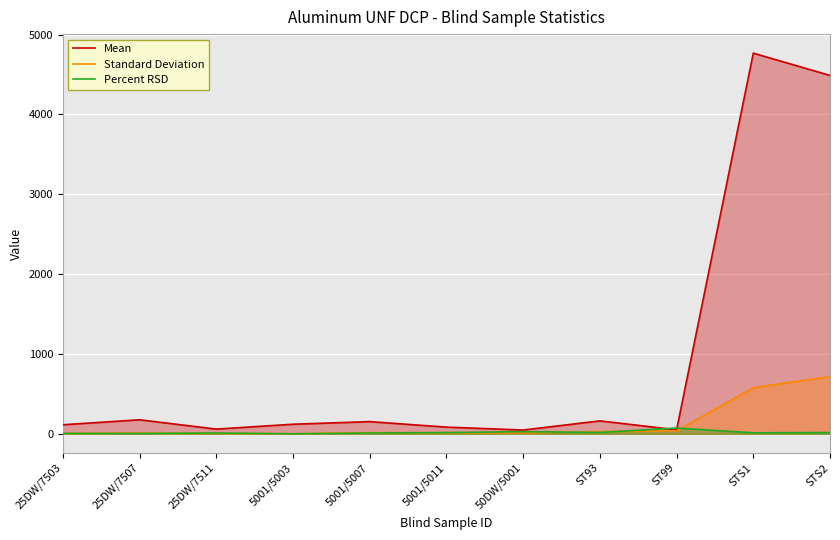

Is the value of Mean at ST93 greater than the value of Percent RSD at 25DW/7507?

Yes